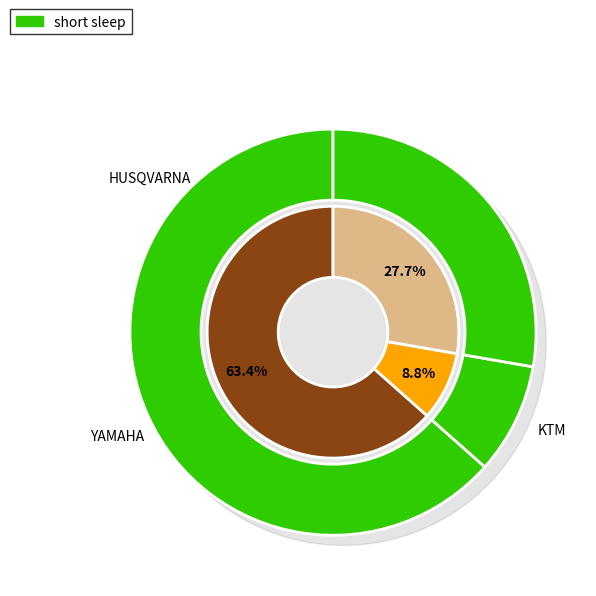

Is it true that Thomas ZULUAGA GIRALDO is 19% of the pie?

False